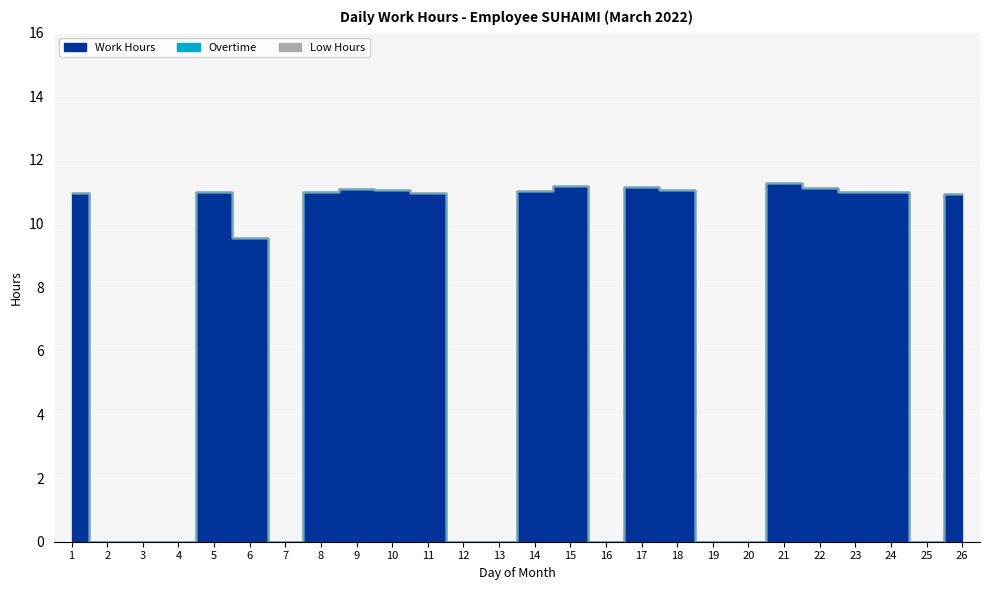

True or false: Overtime and Low Hours intersect in this chart.

False